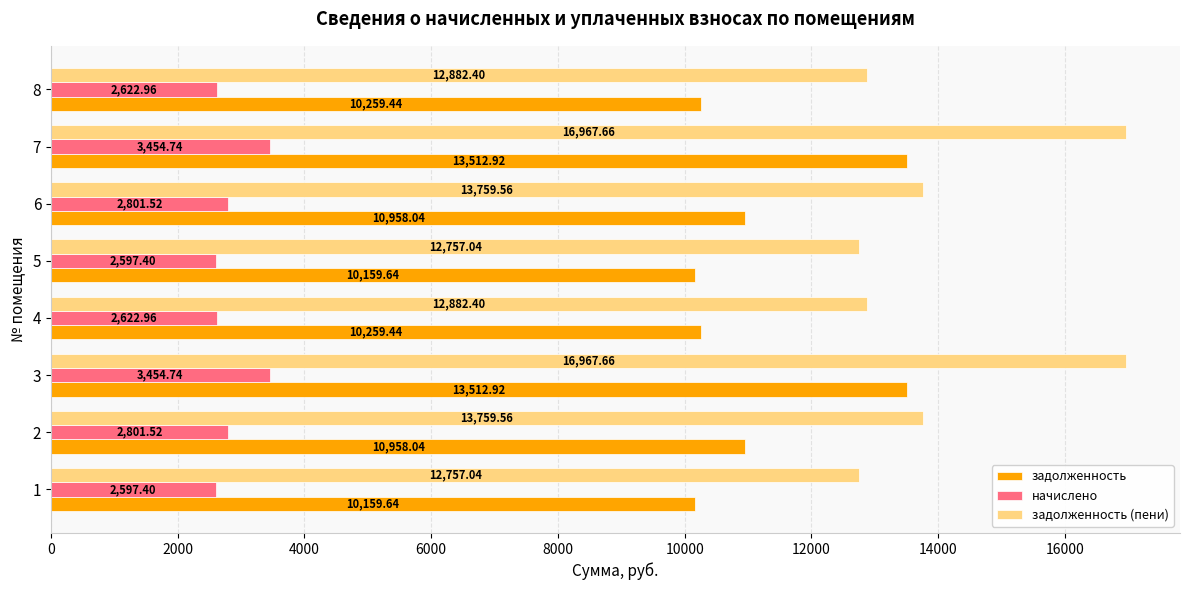

What is the difference between the highest and lowest values at 8?

10259.4